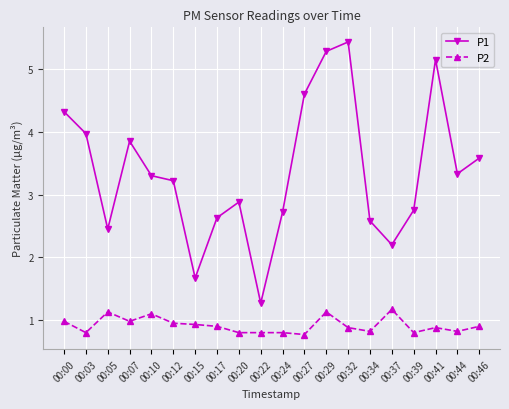

At which category is the sum across all series the highest?

00:29